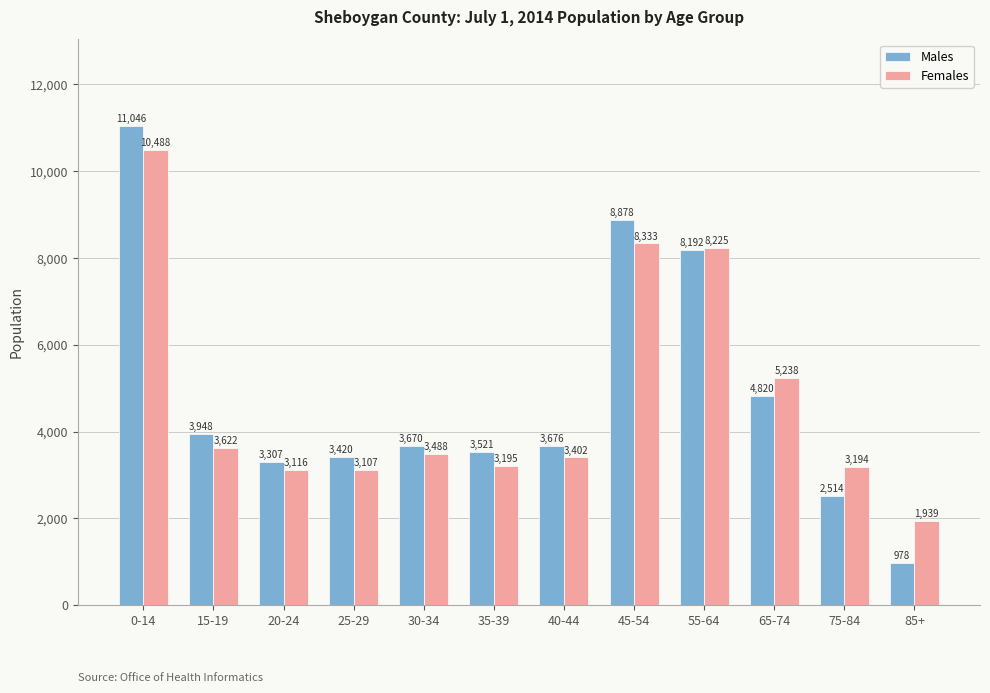

Does the chart contain stacked bars?

No